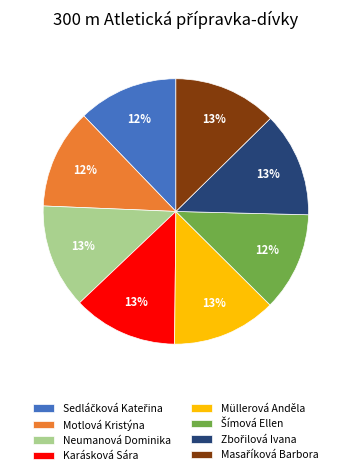

To the nearest percent, what is the average slice percentage?

12%